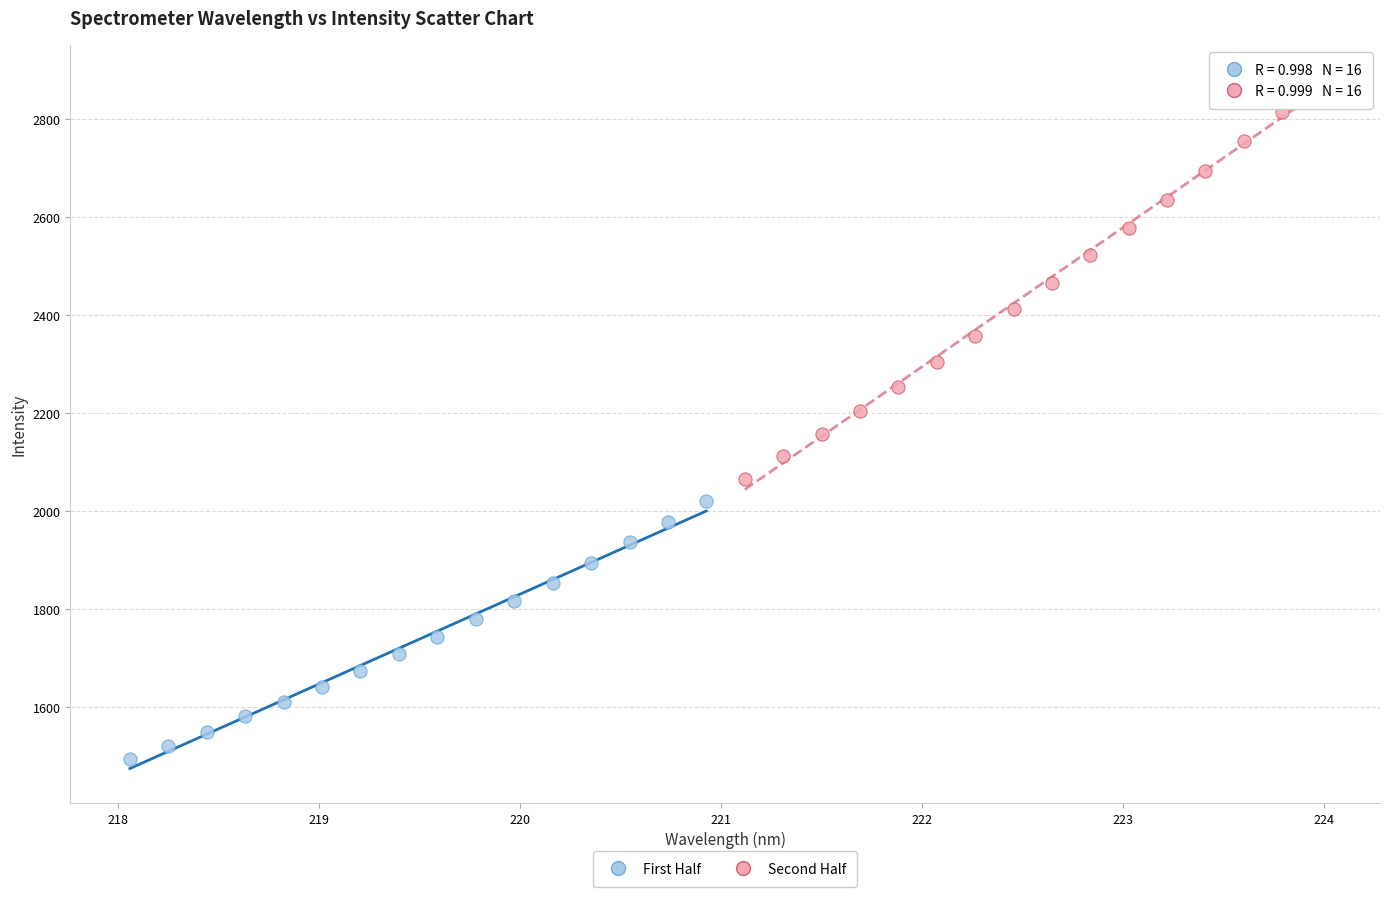

Which series contains the lowest Y value?

First Half